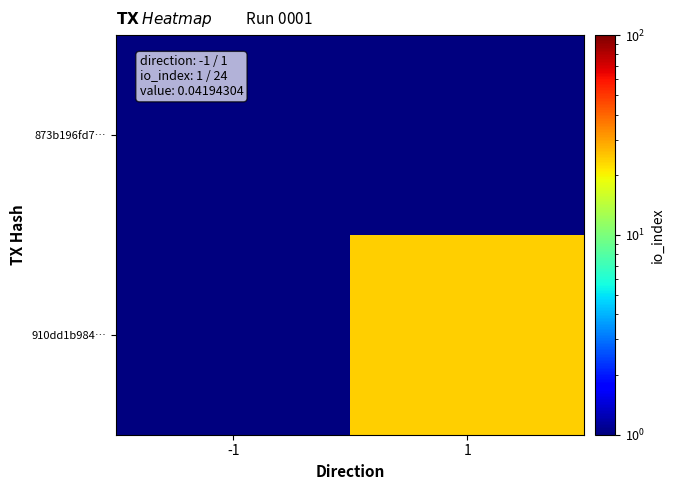

Rank the series at -1 from highest to lowest value.

873b196fd7…, 910dd1b984…